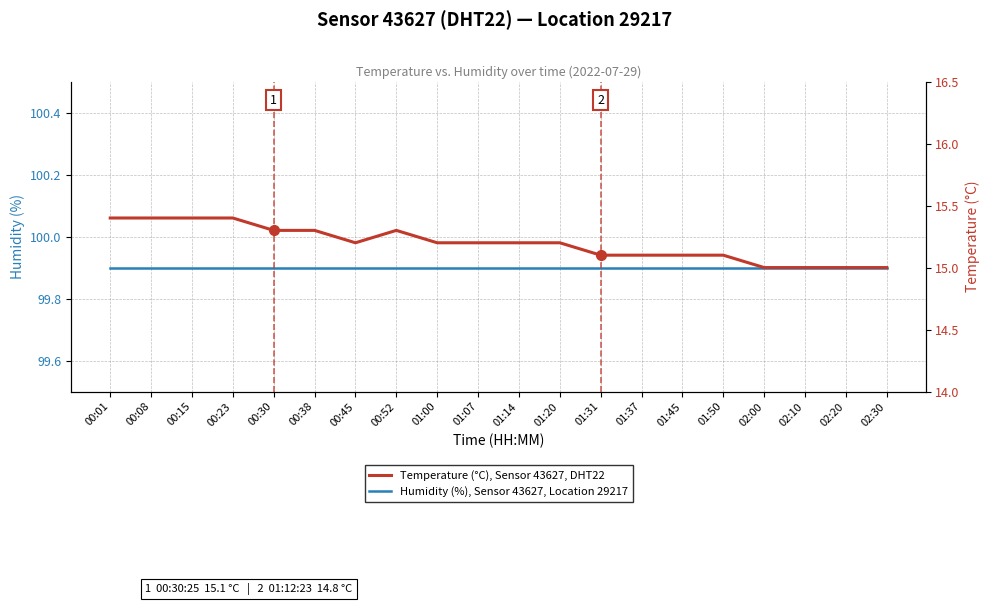

At which category does Temperature (°C), Sensor 43627, DHT22 reach its first local valley?

00:45